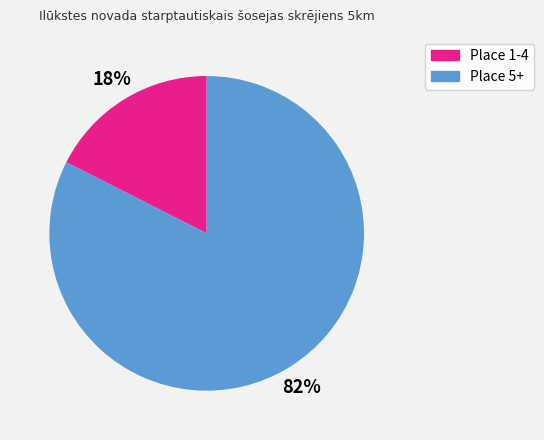

Is there any slice that represents more than half of the pie?

Yes